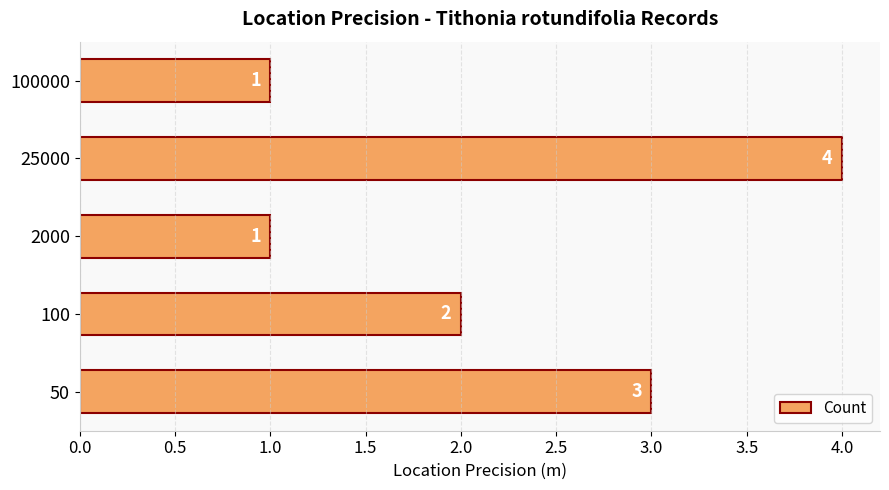

Which has a higher value, 50 or 100?

50